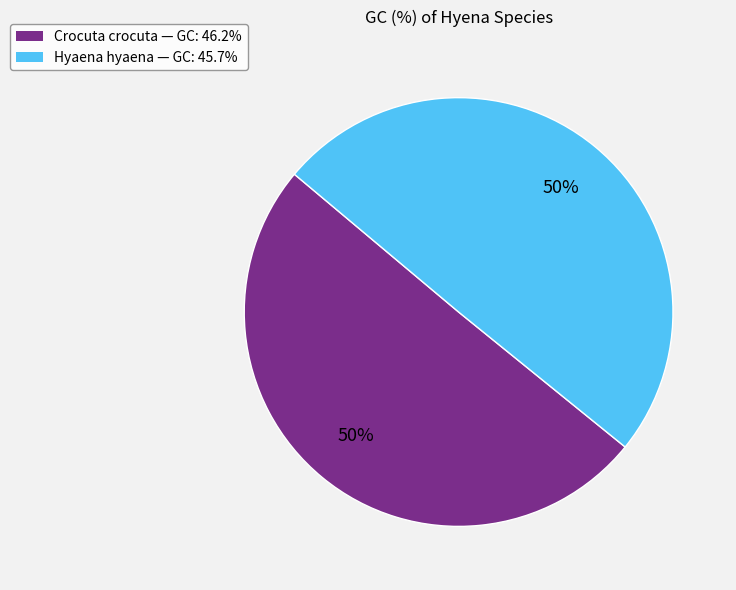

How many segments does this pie chart have?

2